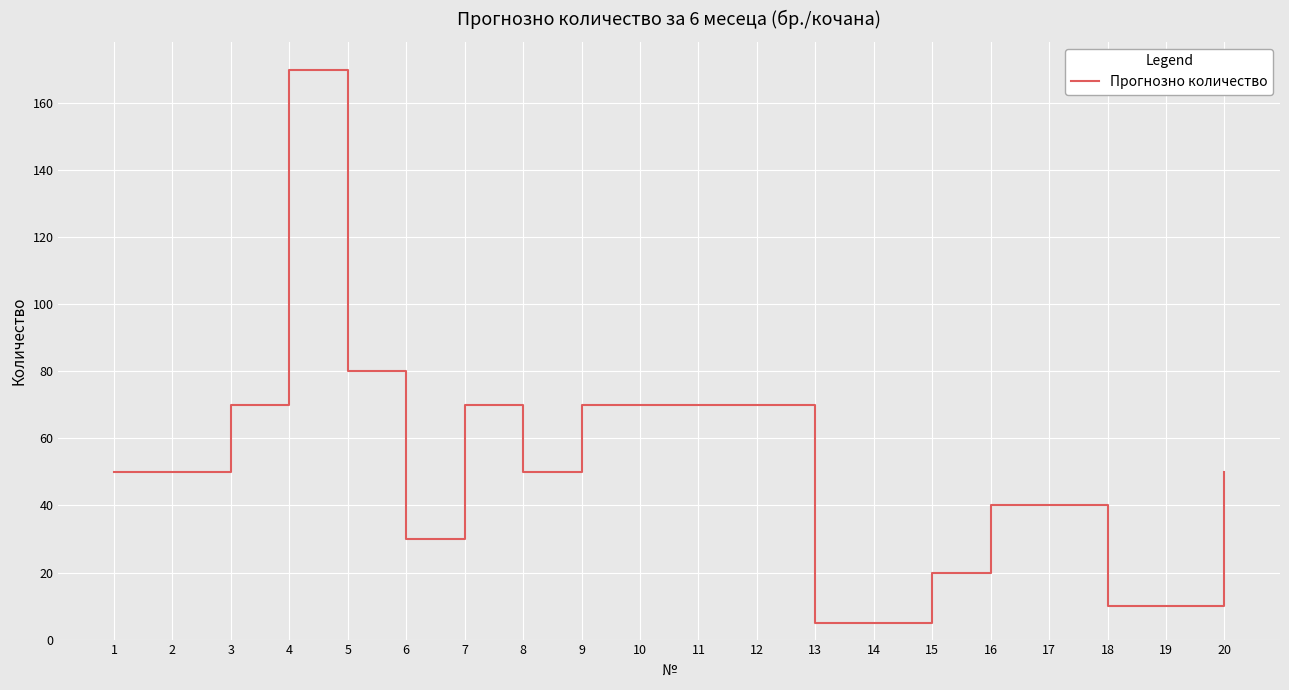

How many lines are shown in the chart?

1